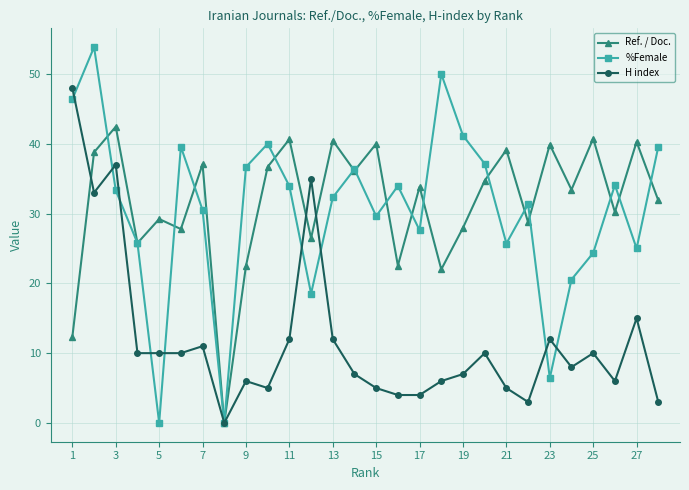

Rank the series by their maximum value, from lowest to highest.

Ref. / Doc., H index, %Female